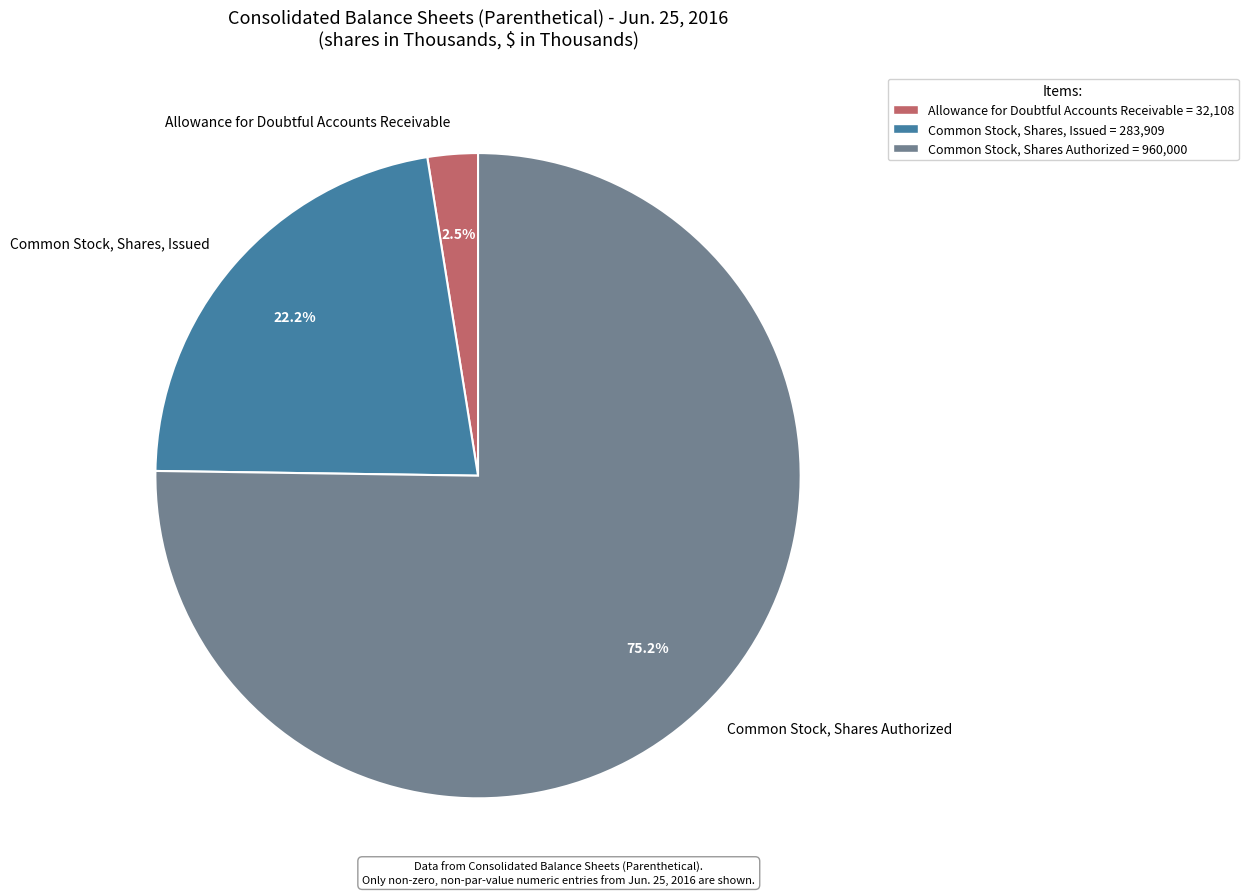

How many segments does this pie chart have?

3